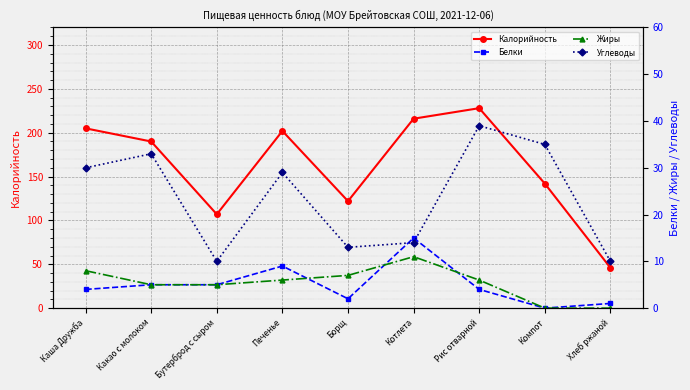

Where is the first local maximum for Углеводы?

Какао с молоком